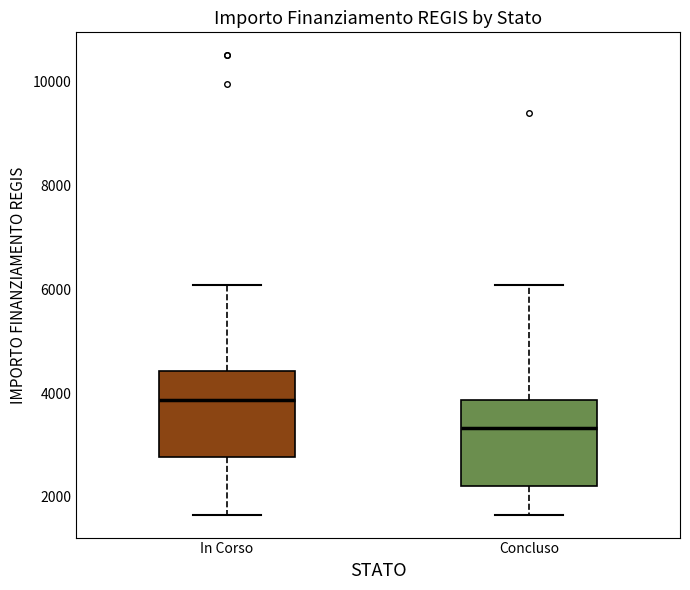

Where does the median line of the box for Concluso sit on the y-axis? The values are not printed on the chart, so give them approximately, as read against the axis.

3400